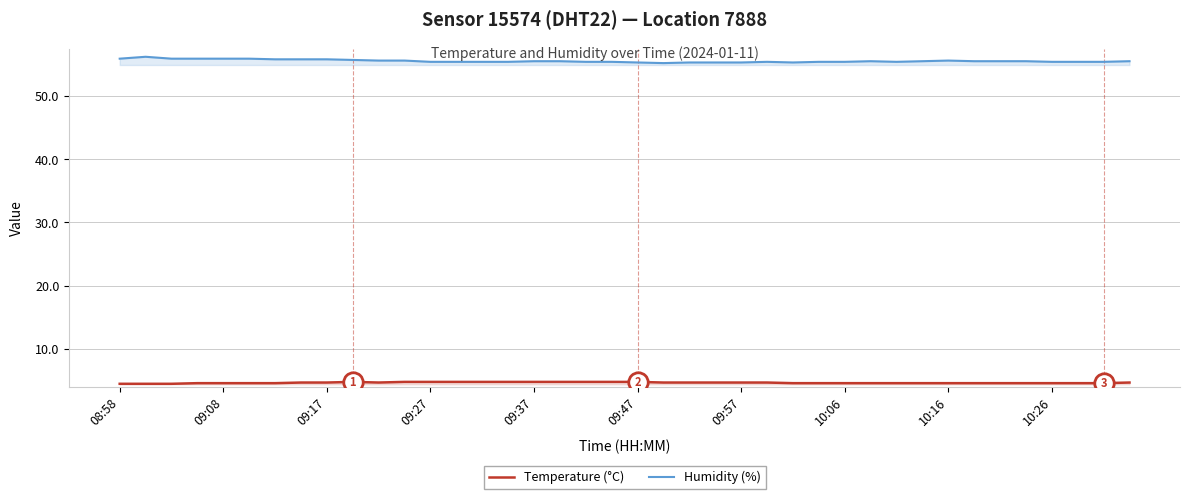

What is the lowest value of the Humidity (%) series?

55.2